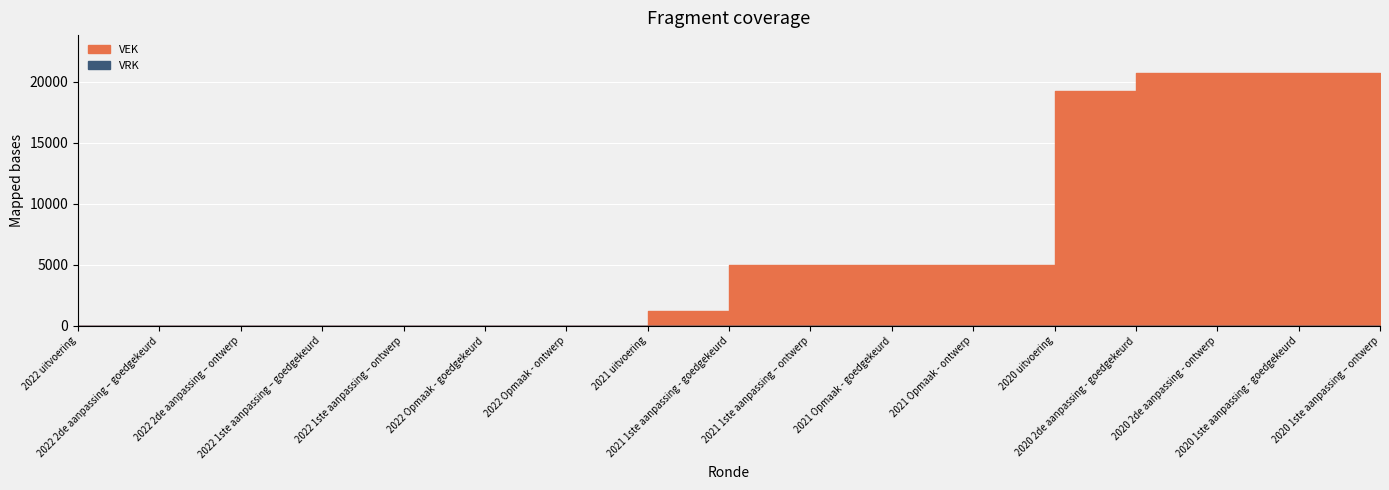

At how many categories does at least one series exceed 11864?

5